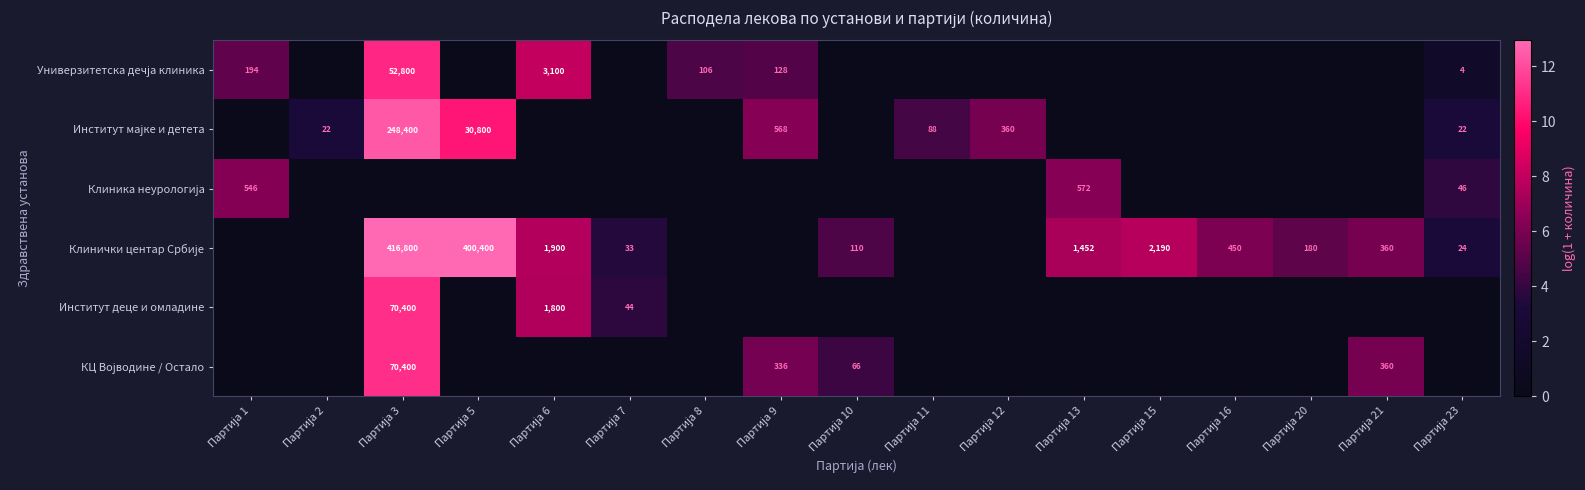

What is the average value of the Институт мајке и детета series?

2.7